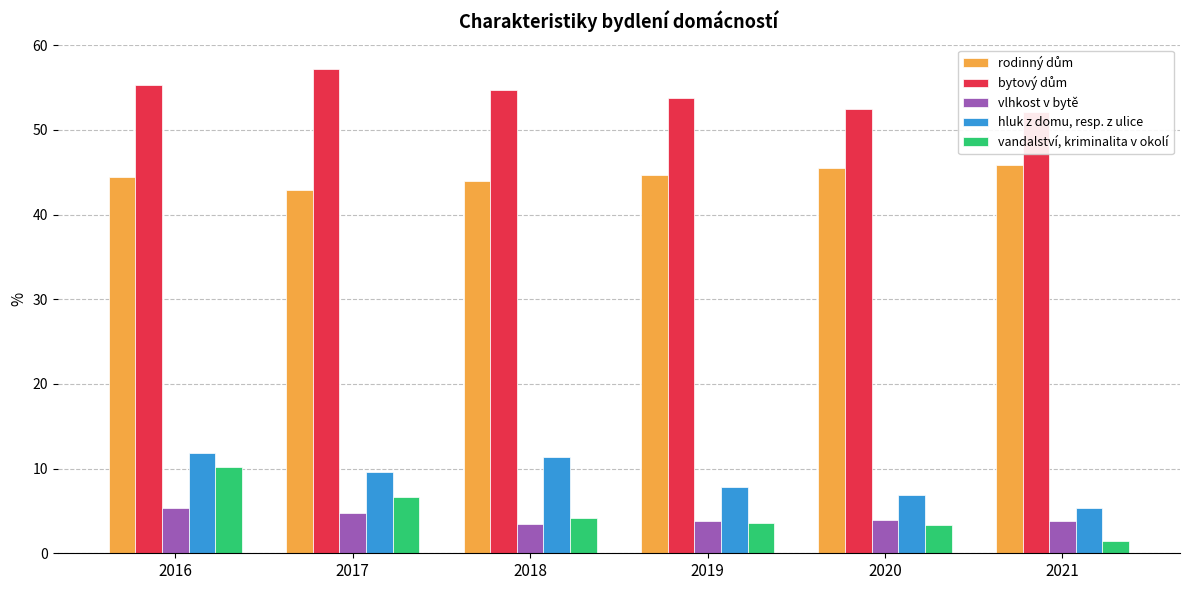

What is the approximate value of vandalství, kriminalita v okolí at 2018?

4.2